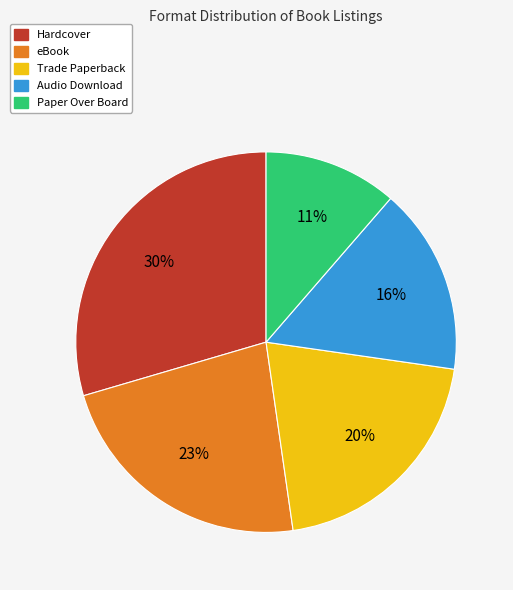

What is the largest slice in the pie chart?

Hardcover